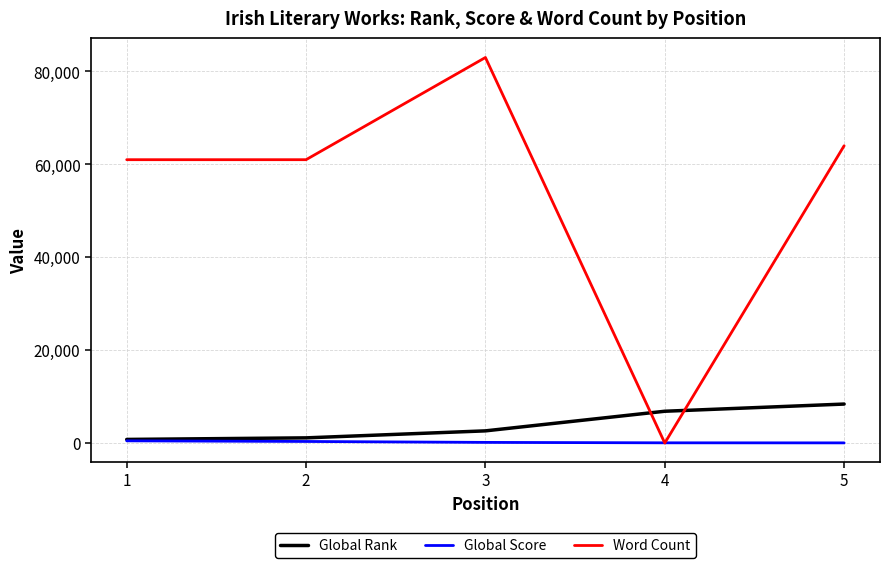

Which series has the widest spread of values?

Word Count